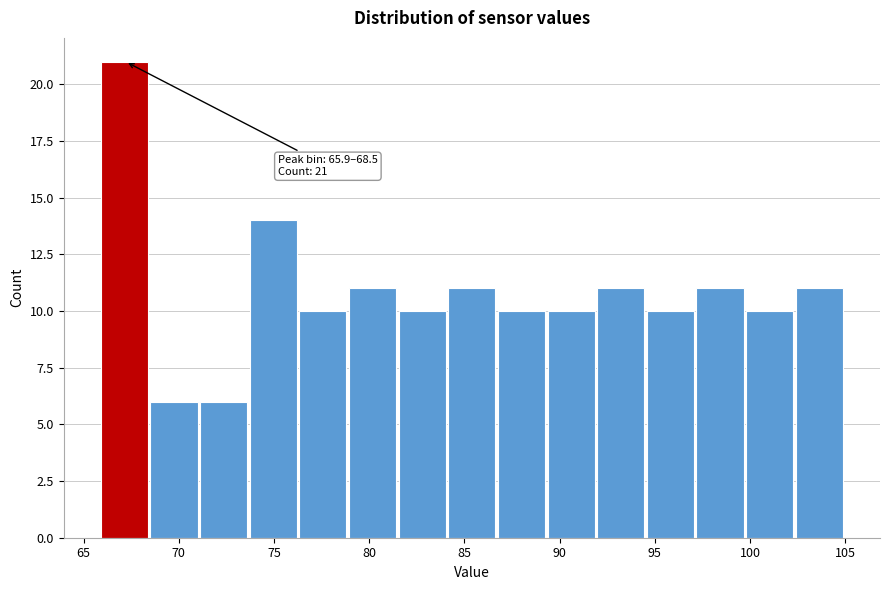

Which range on the x-axis has the tallest bar?

66.0 to 68.5